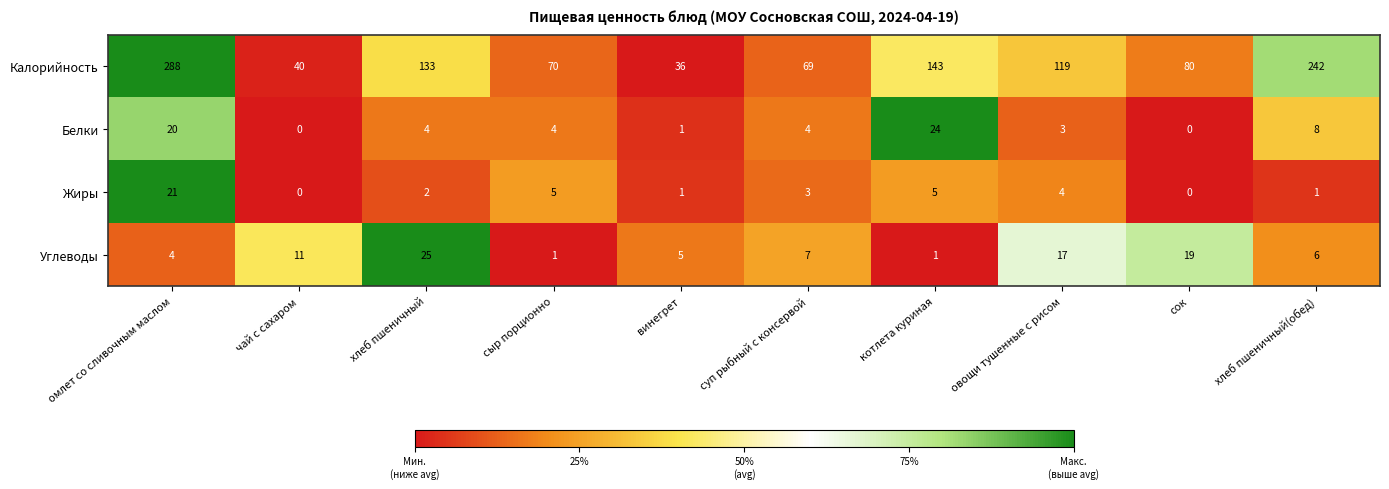

Count the number of categories in the chart.

10